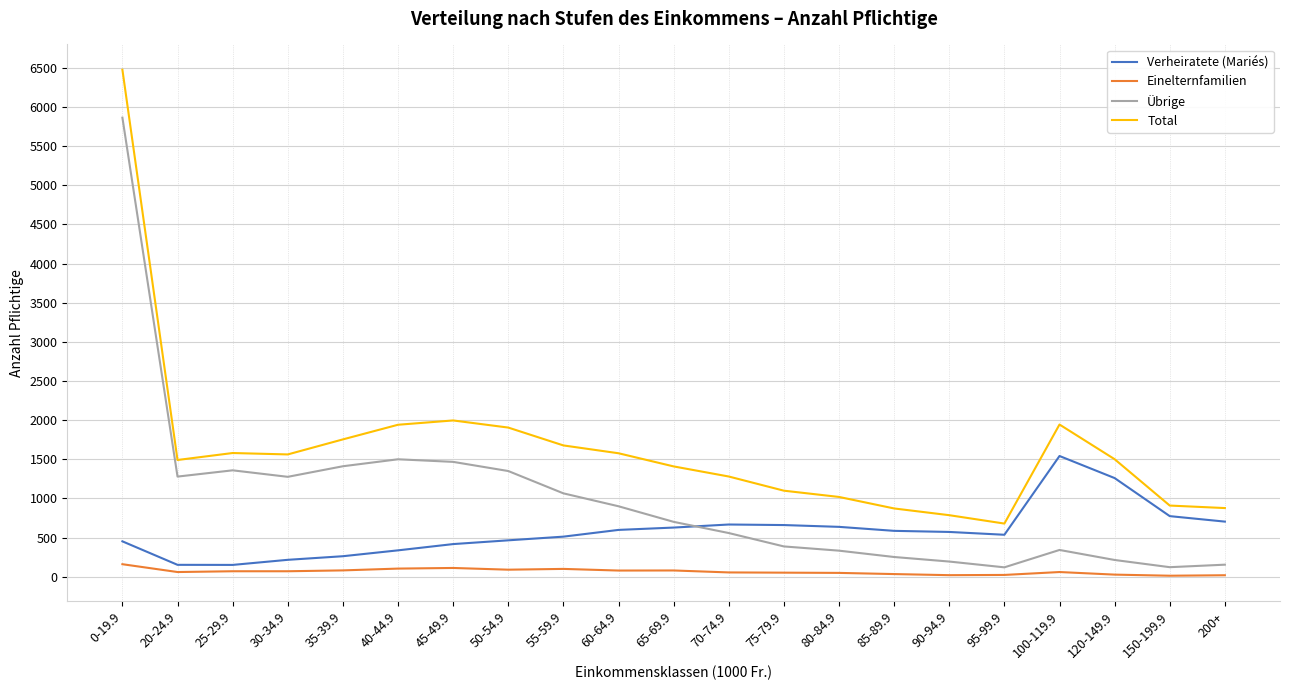

True or false: Total and Verheiratete (Mariés) cross at least once.

False